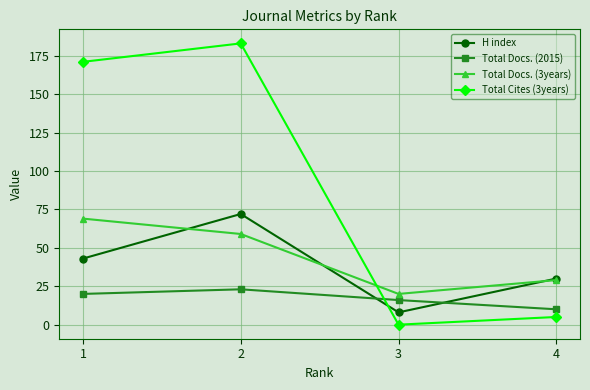

What are all the series names shown in the legend?

H index, Total Docs. (2015), Total Docs. (3years), Total Cites (3years)